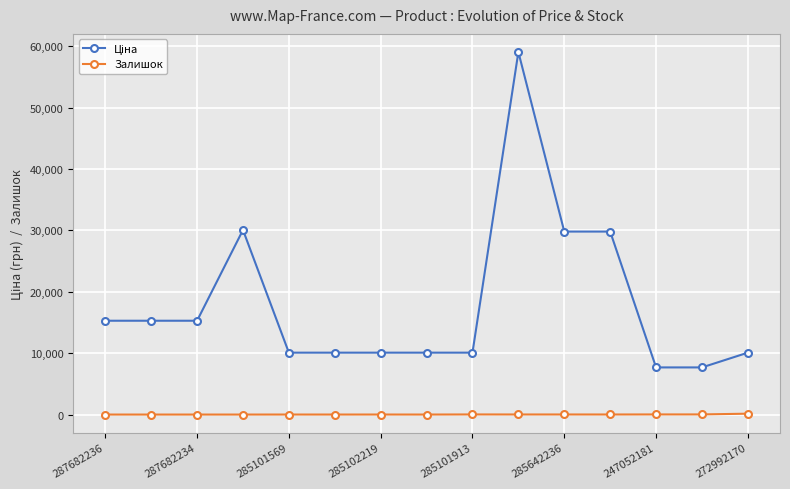

At how many categories does at least one series exceed 12220?

7